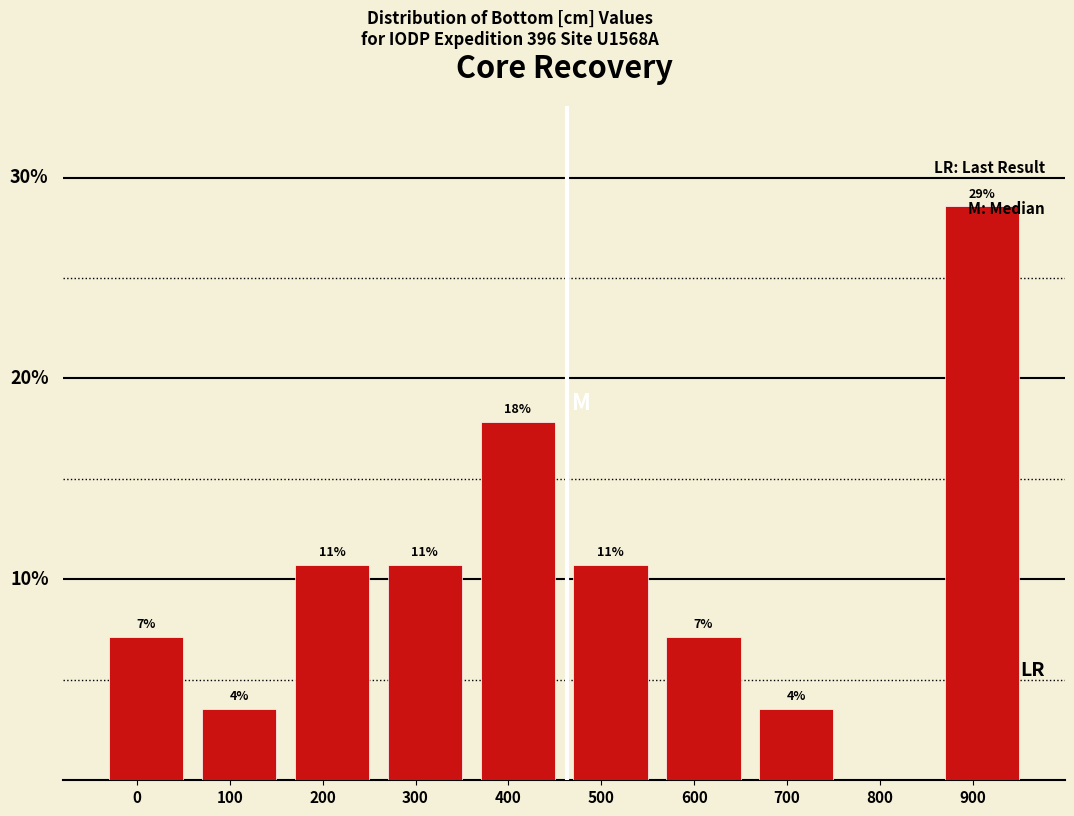

Are the bars horizontal?

No